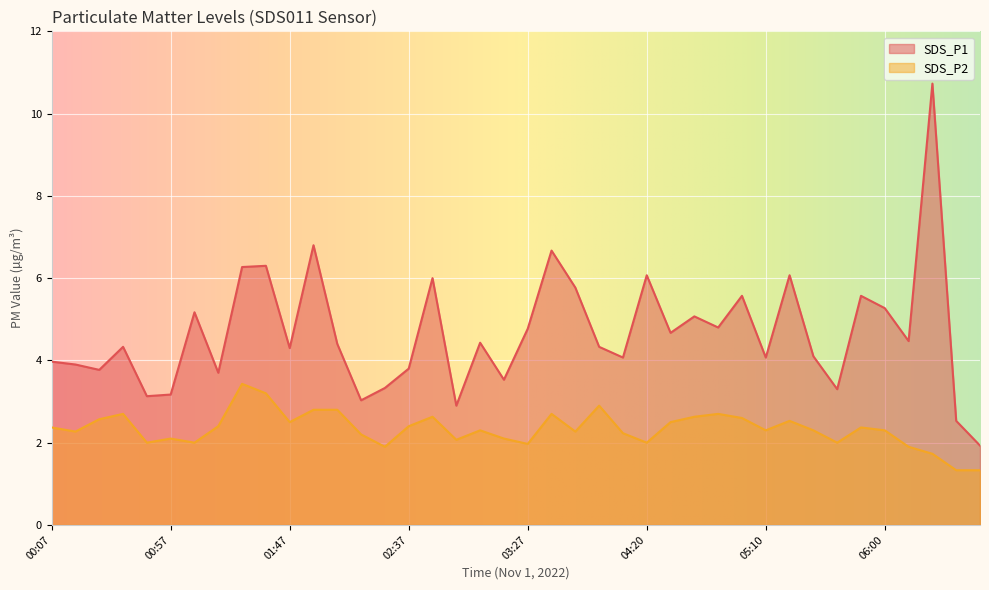

Read the SDS_P2 value at 06:31.

1.3